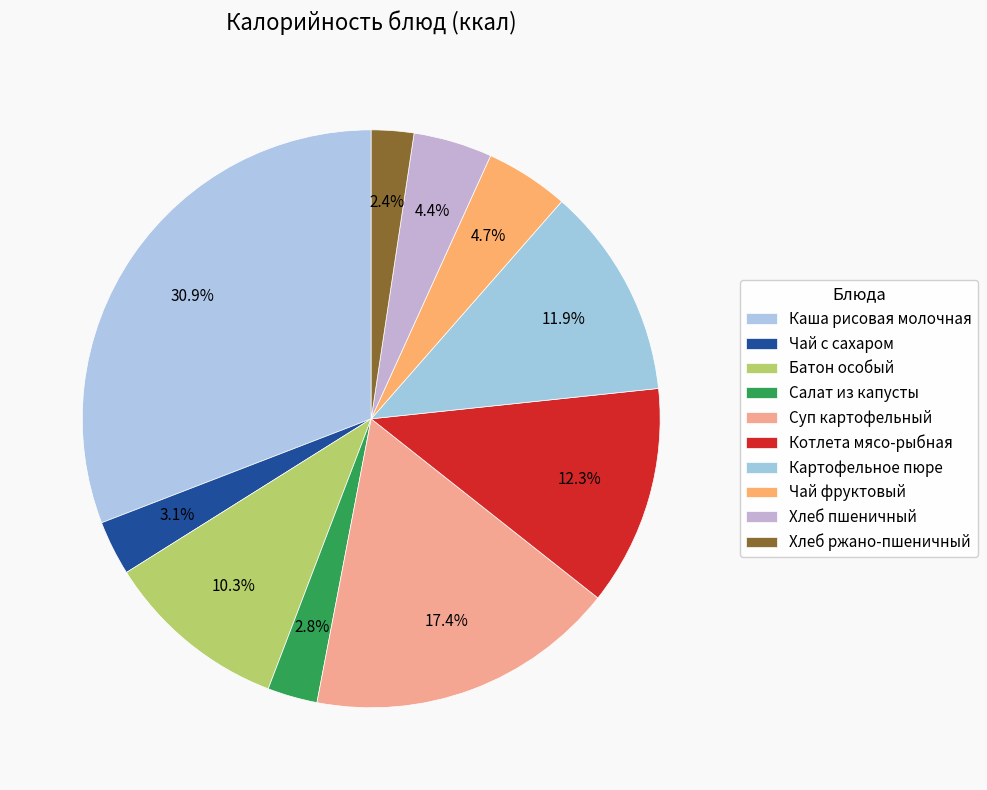

To the nearest percent, what portion does Картофельное пюре represent?

12%